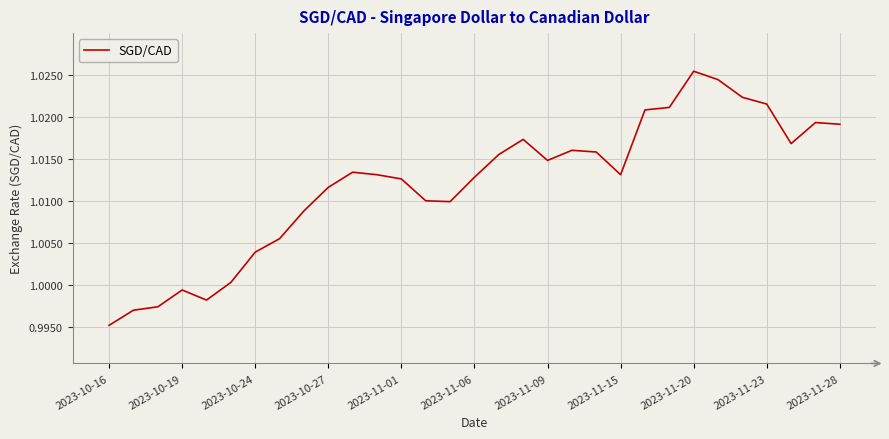

How many lines are shown in the chart?

1